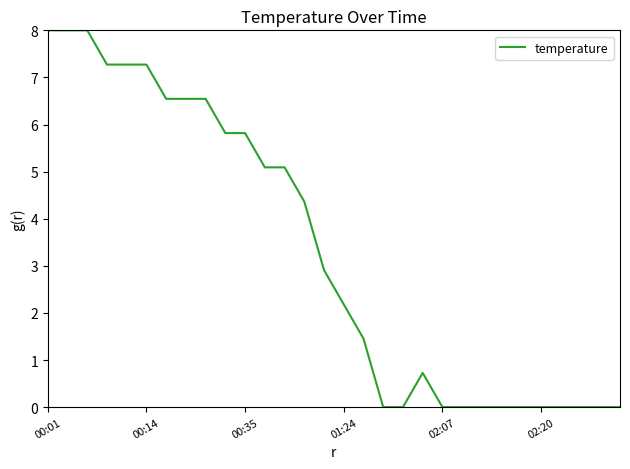

How many values exceed 2?

16